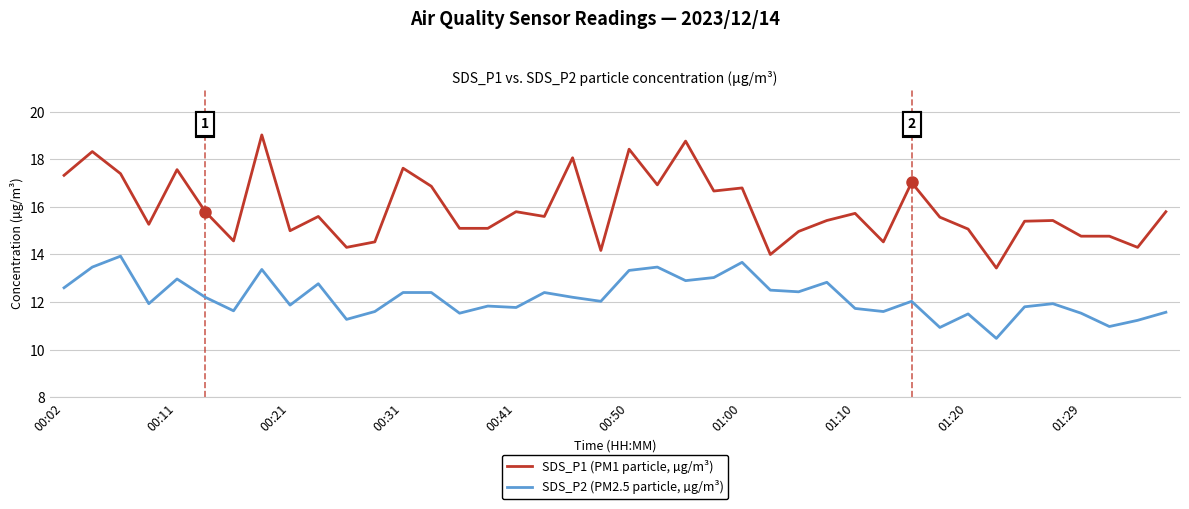

True or false: SDS_P1 (PM1 particle, µg/m³) and SDS_P2 (PM2.5 particle, µg/m³) cross at least once.

False